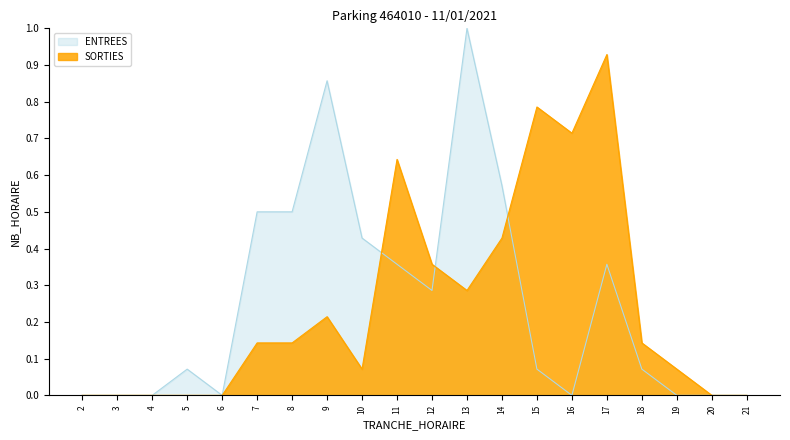

Where is the first local minimum for ENTREES?

6